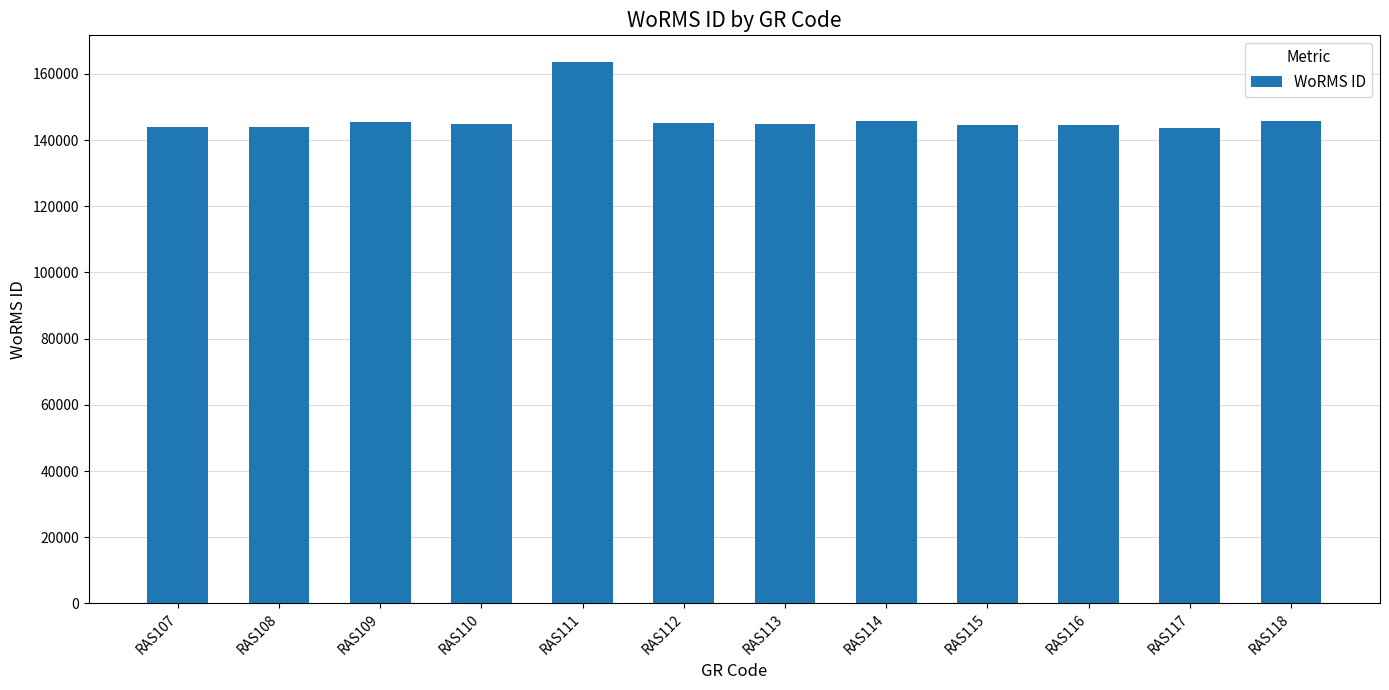

What is the sum of the values at RAS117 and RAS107?

287636